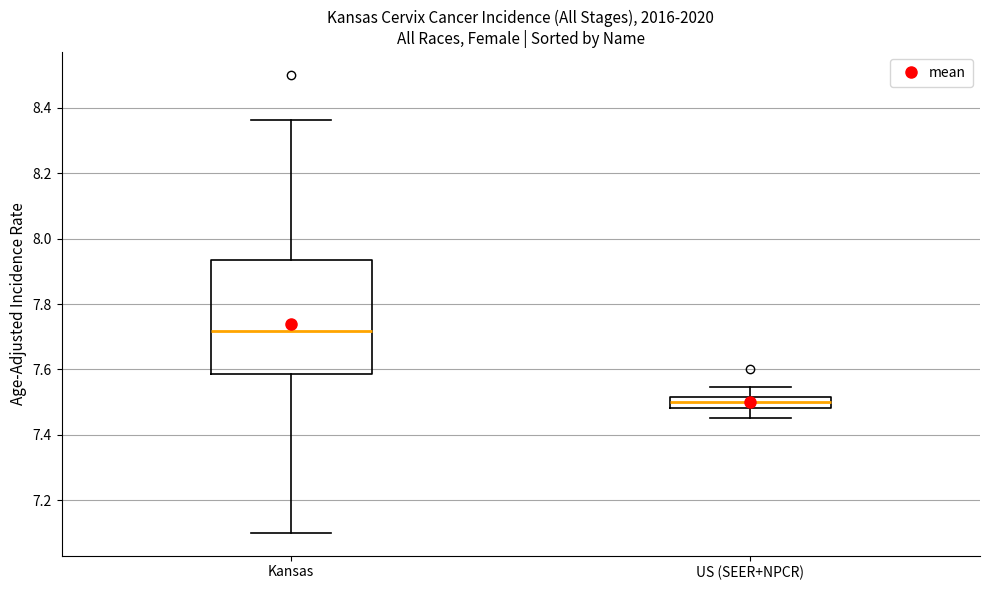

Reading left to right, read every box against the y-axis: the position of its median line, the range the box covers, and the ends of its whiskers. The values are not printed on the chart, so give them approximately, as read against the axis.

Kansas: median 7.72, box 7.58 to 7.94, whiskers 7.10 to 8.36
US (SEER+NPCR): median 7.50, box 7.48 to 7.52, whiskers 7.46 to 7.54